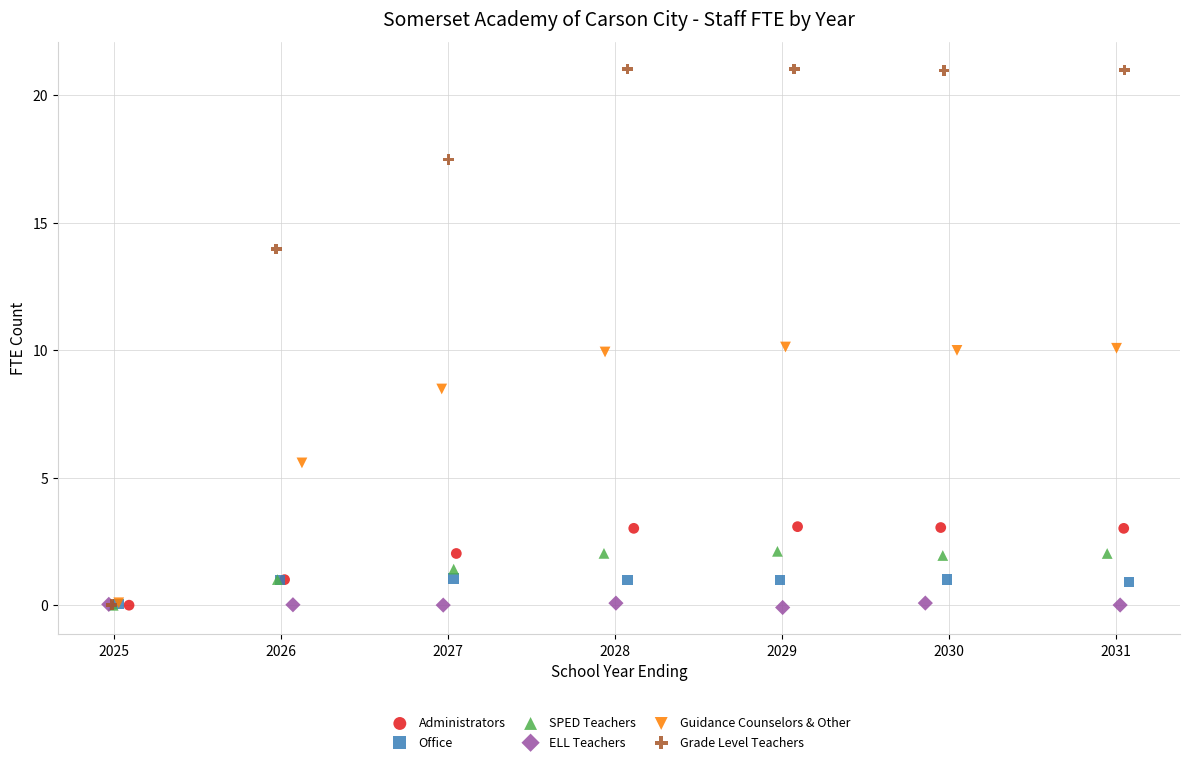

Which series has the widest spread of Y values?

Grade Level Teachers